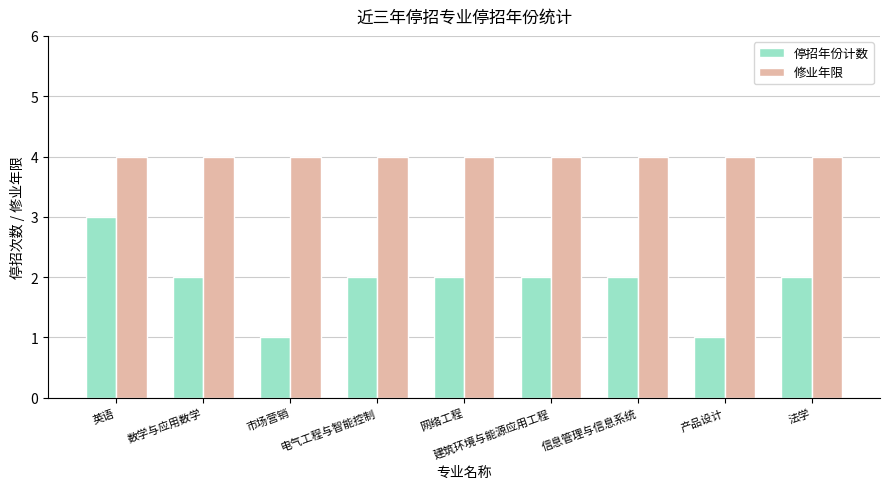

List the series in order of their overall mean, lowest first.

停招年份计数, 修业年限